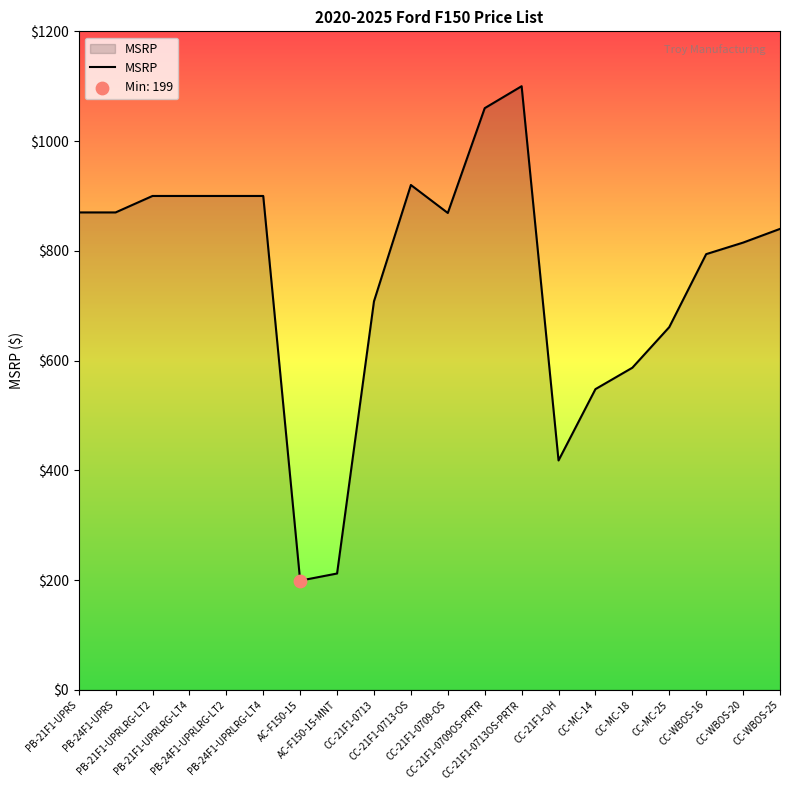

What is the change in value from CC-21F1-0713 to CC-21F1-OH?

-290